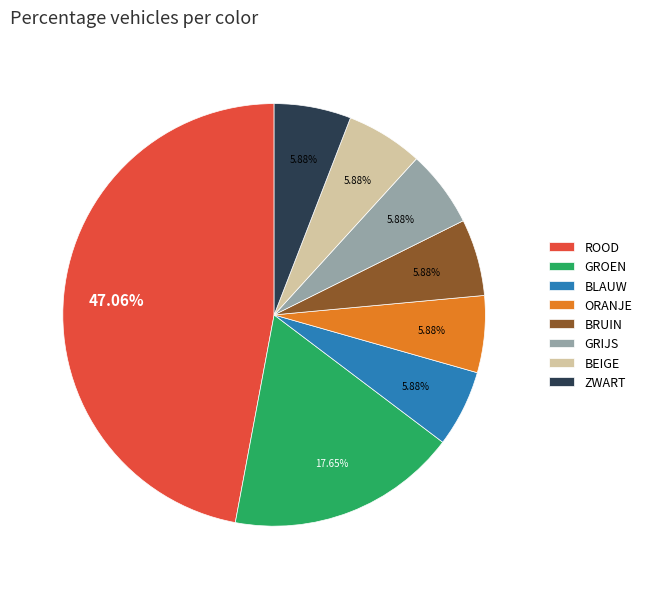

Combined, do BRUIN and GROEN account for over 50%?

No